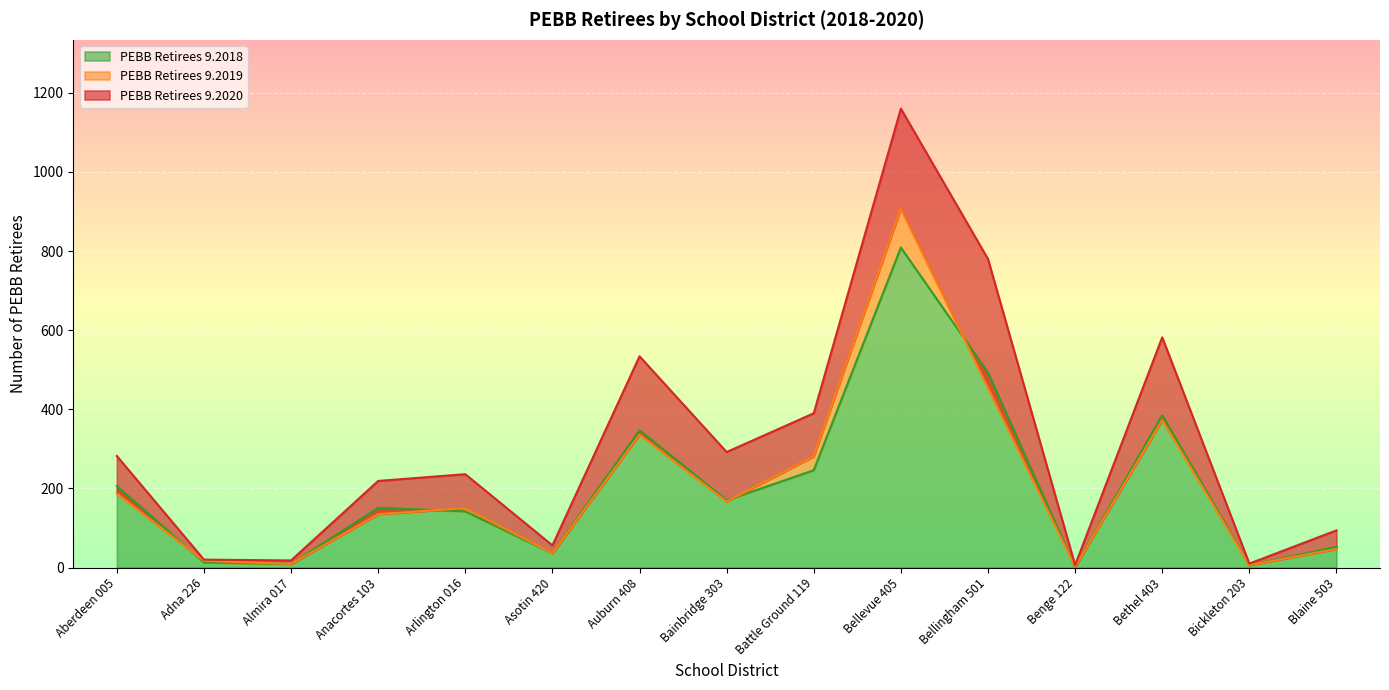

Reading left to right, transcribe all the data shown in this chart.

PEBB Retirees 9.2020: 282	20	18	219	236	56	534	292	390	1160	780	6	582	10	94
PEBB Retirees 9.2019: 187	17	9	135	150	36	336	167	281	907	454	2	373	6	47
PEBB Retirees 9.2018: 206	13	9	151	142	36	347	170	246	809	493	1	385	6	52